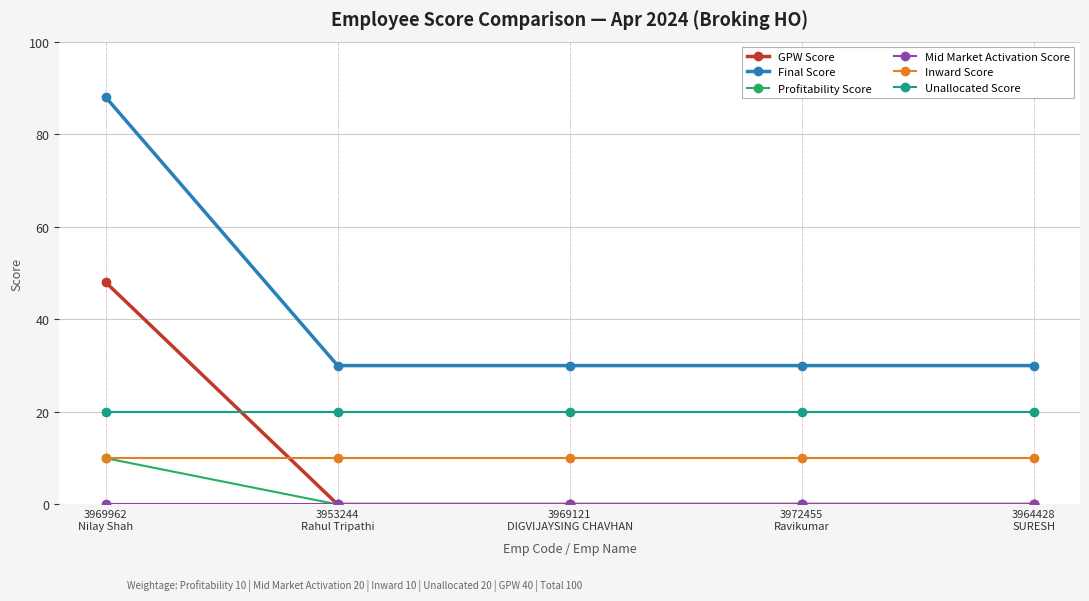

What is the difference between the maximum and minimum values in the Final Score series?

58